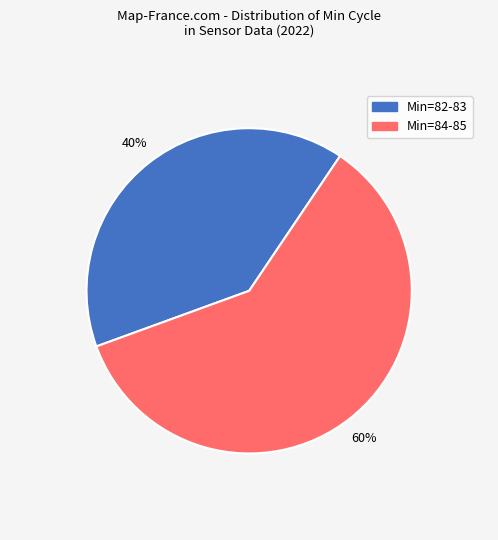

Is there any slice that represents more than half of the pie?

Yes